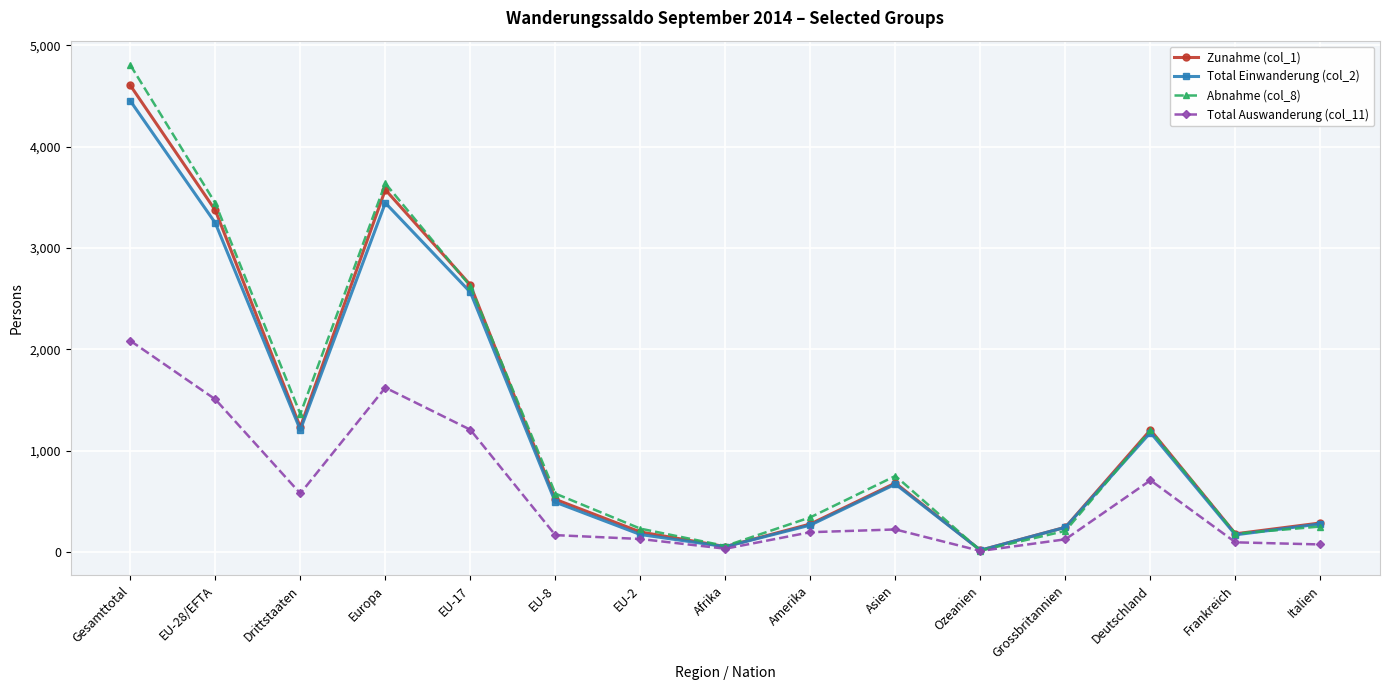

True or false: Abnahme (col_8) has a value of 5179 at Europa.

False